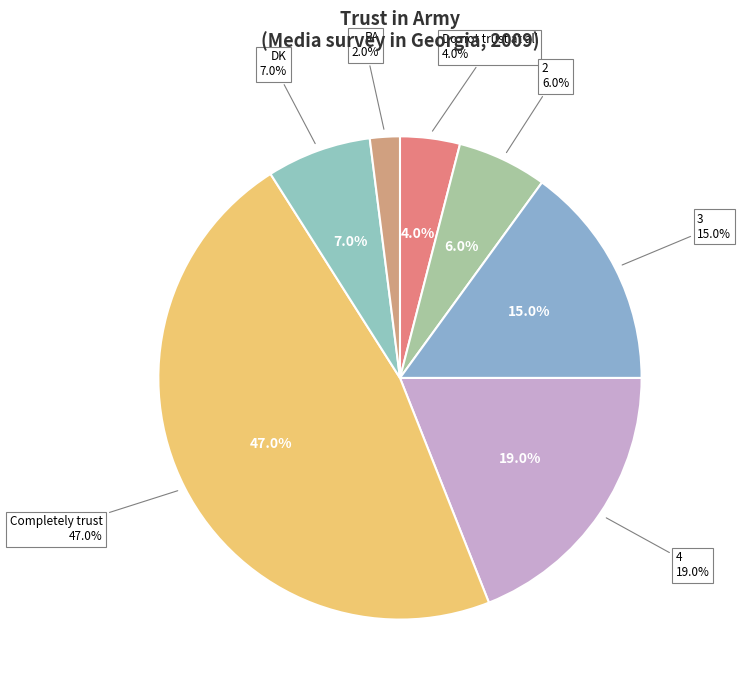

To the nearest percent, what is the difference between the Do not trust at all and 4 slice percentages?

15%